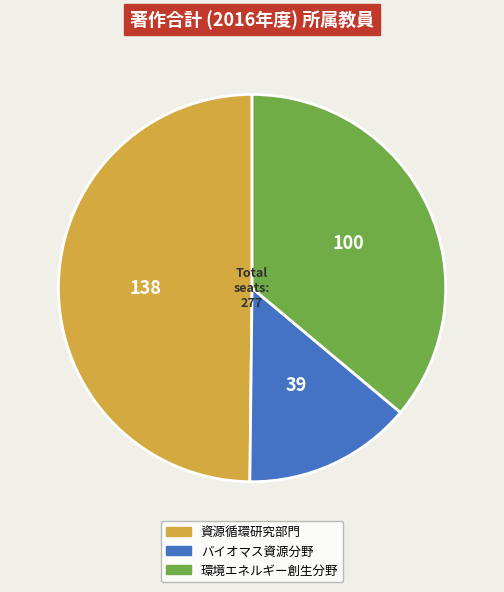

Combined, do バイオマス資源分野 and 資源循環研究部門 account for over 50%?

Yes